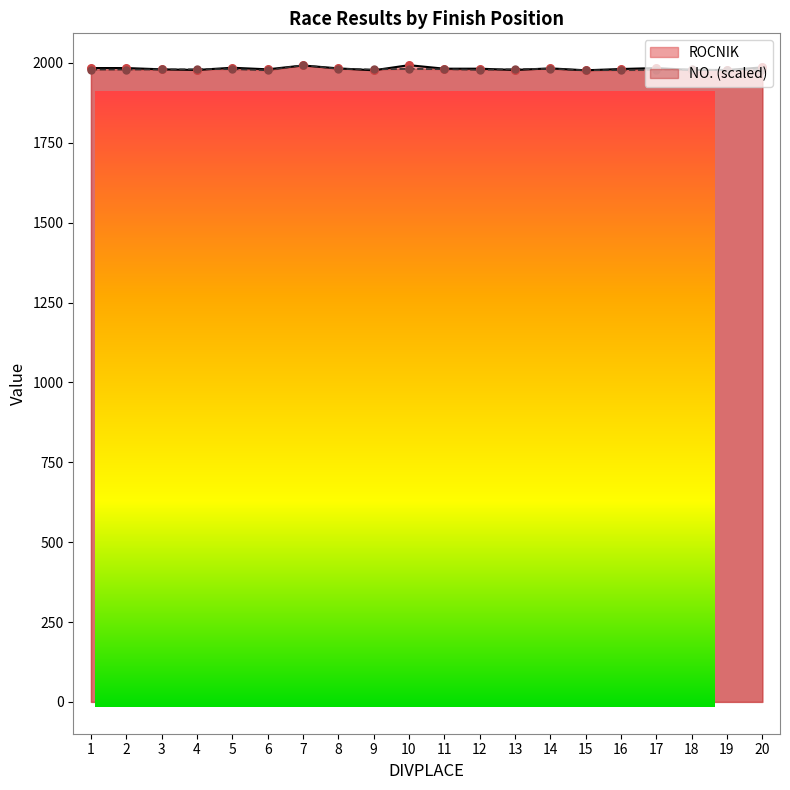

Which series has the widest spread of Y values?

NO.